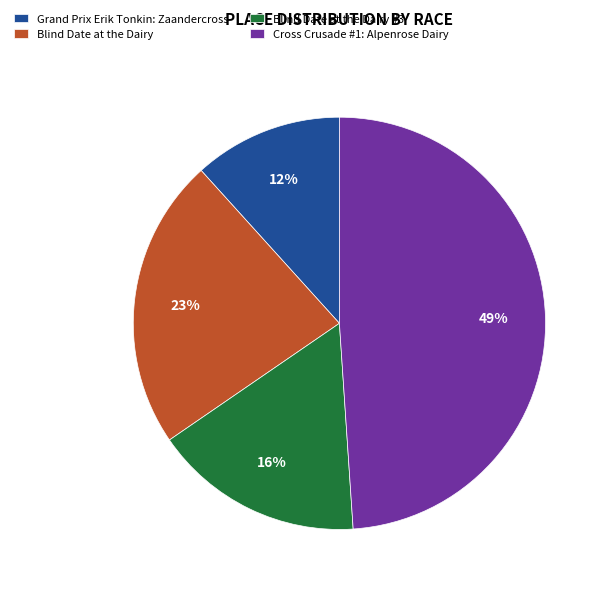

Is there a majority slice in this chart?

No